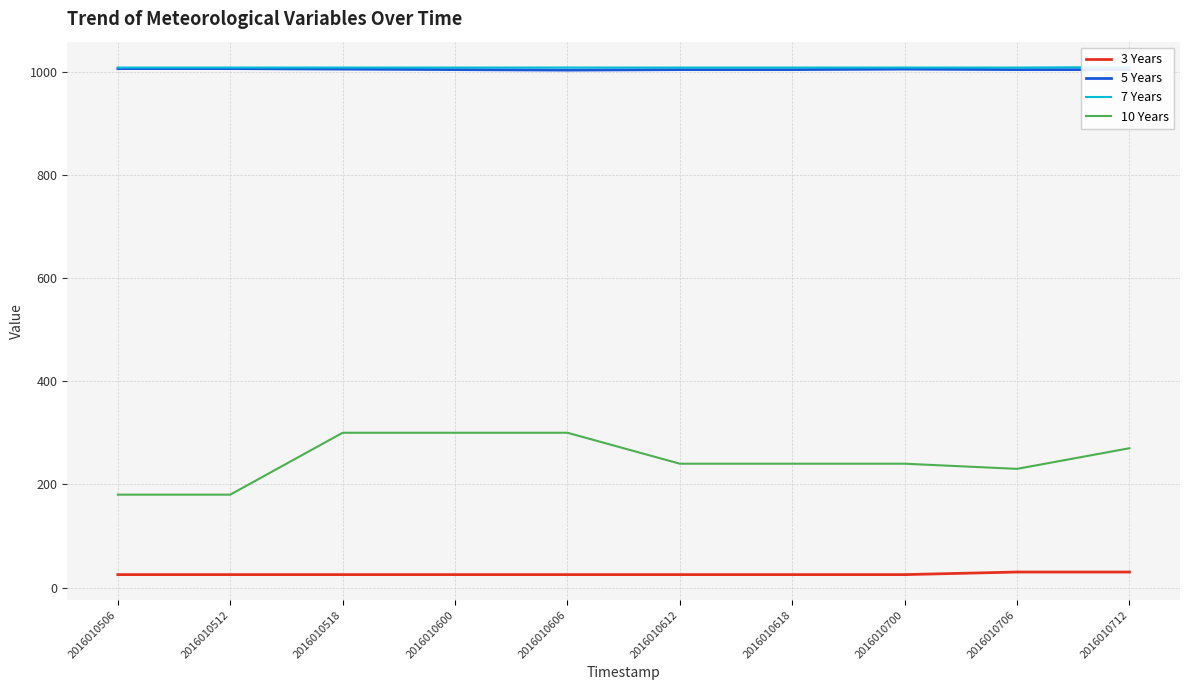

At which label is 7 Years closest to 1008?

2016010506